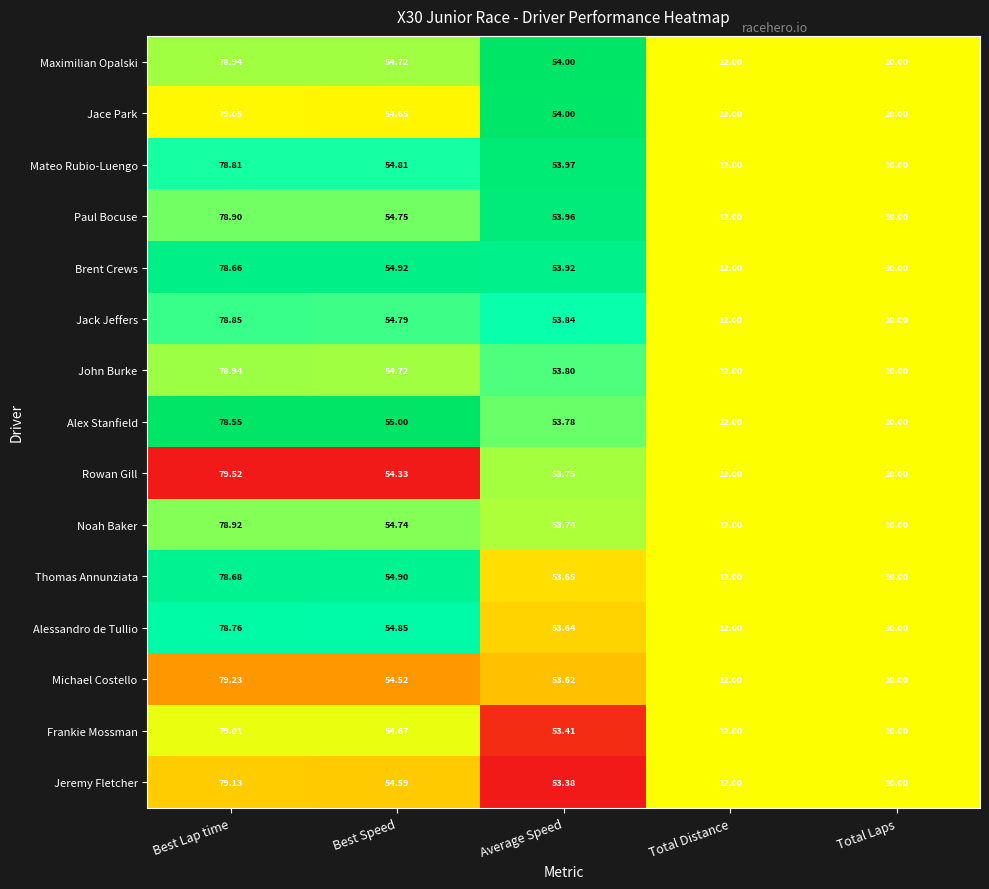

Which series has the widest spread of values?

Rowan Gill